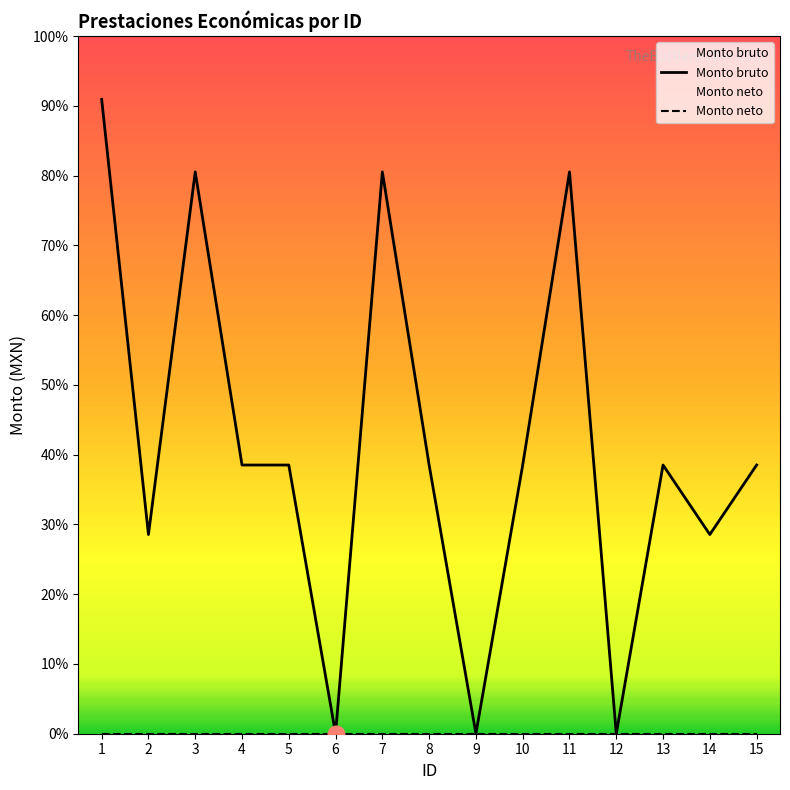

Count the values in the range 13556 to 38236.

11